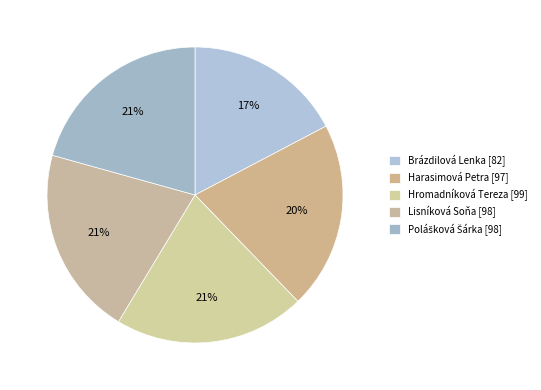

How many slices are in this pie chart?

5